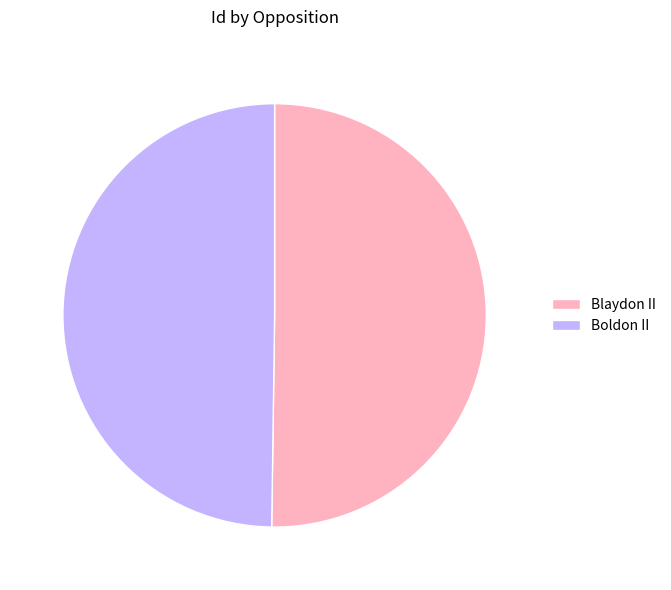

Do Boldon II and Blaydon II together represent more than half of the pie?

Yes